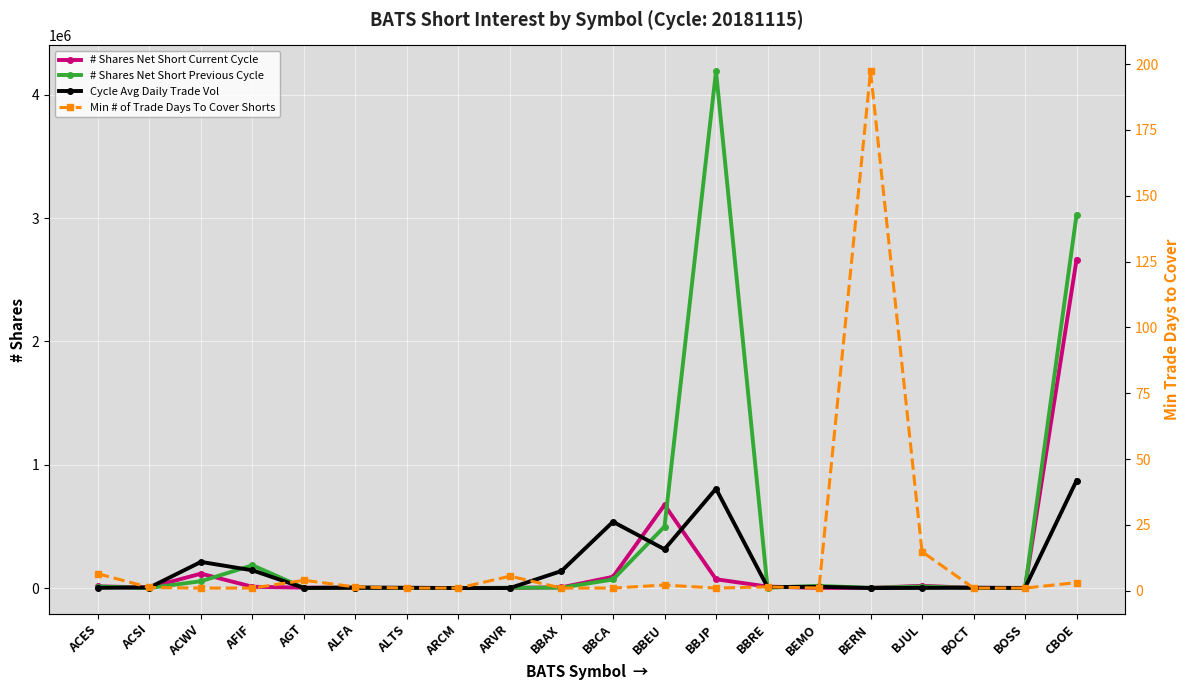

How many data points in # Shares Net Short Current Cycle are less than 5738?

10